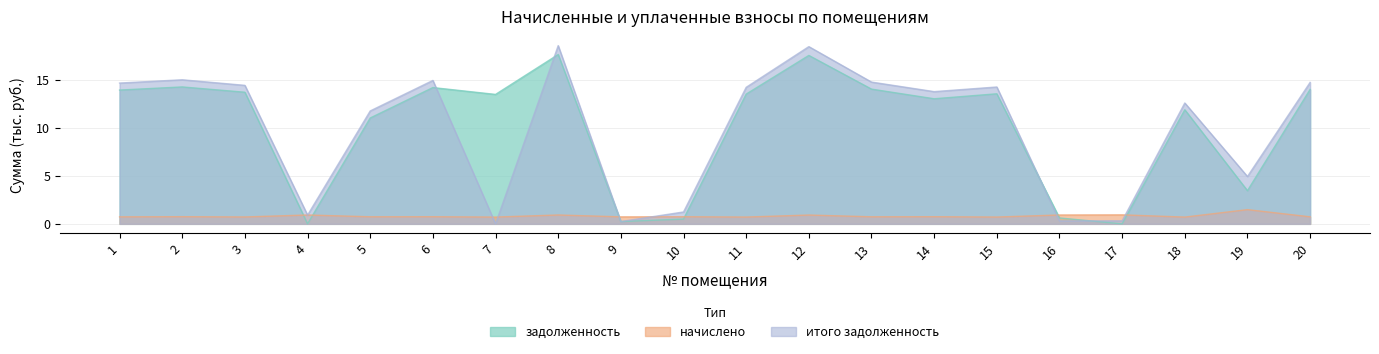

Reading right to left, list all the values displayed in this chart.

задолженность: 14.0	3.5	11.9	0.0	0.6	13.5	13.0	14.0	17.5	13.5	0.5	0.2	17.6	13.5	14.2	11.0	0.0	13.7	14.3	13.9
начислено: 0.7	1.5	0.7	0.9	0.9	0.7	0.7	0.7	0.9	0.7	0.7	0.7	0.9	0.7	0.7	0.7	0.9	0.7	0.7	0.7
итого задолженность: 14.7	4.9	12.6	0.3	0.3	14.3	13.8	14.8	18.5	14.2	1.2	0.2	18.6	0.0	14.9	11.8	0.9	14.4	15.0	14.7